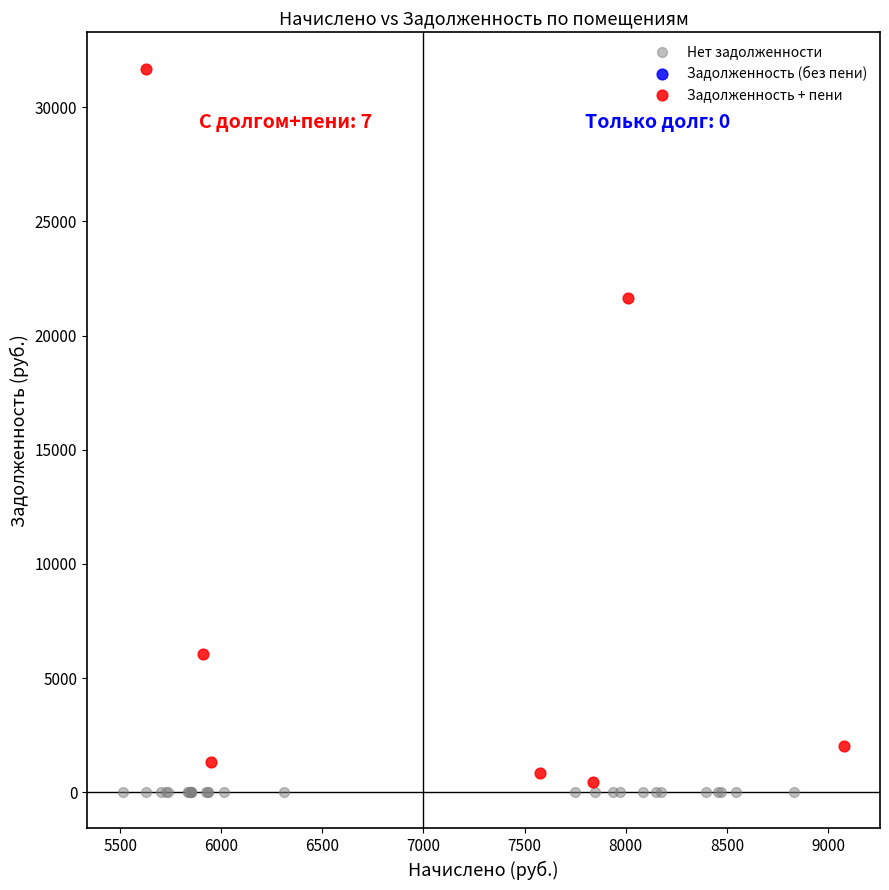

Which series contains the lowest Y value?

Нет задолженности